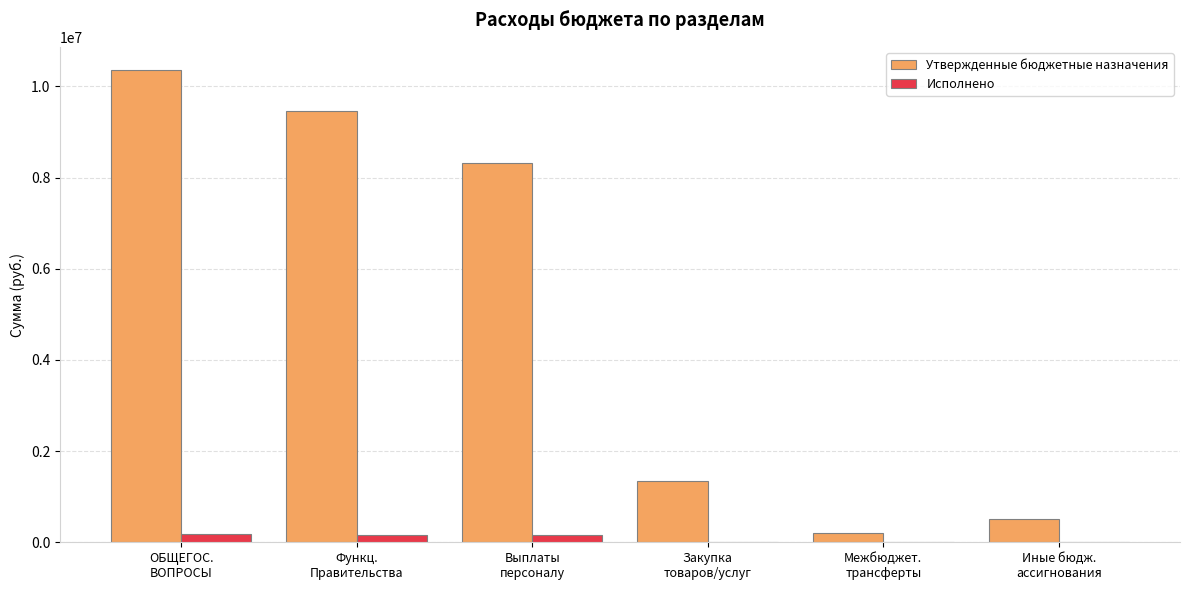

Which series has the largest total across all categories?

Утвержденные бюджетные назначения